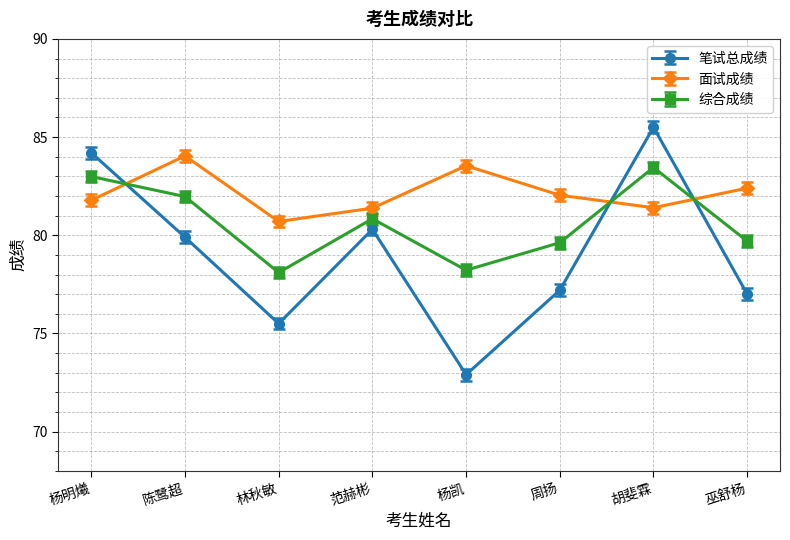

At which label does 综合成绩 reach its peak?

胡斐霖